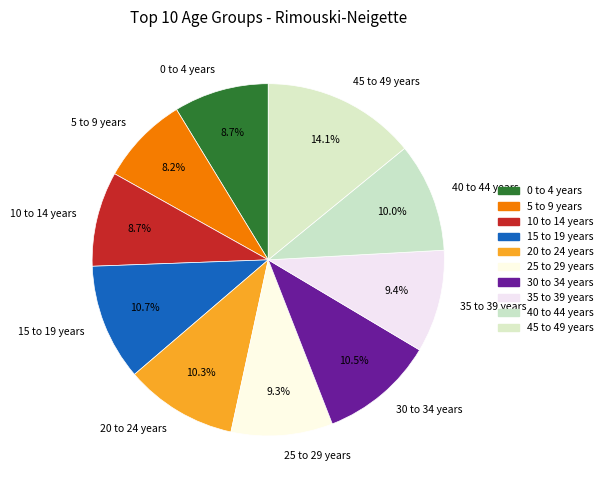

Which slice is the largest?

45 to 49 years